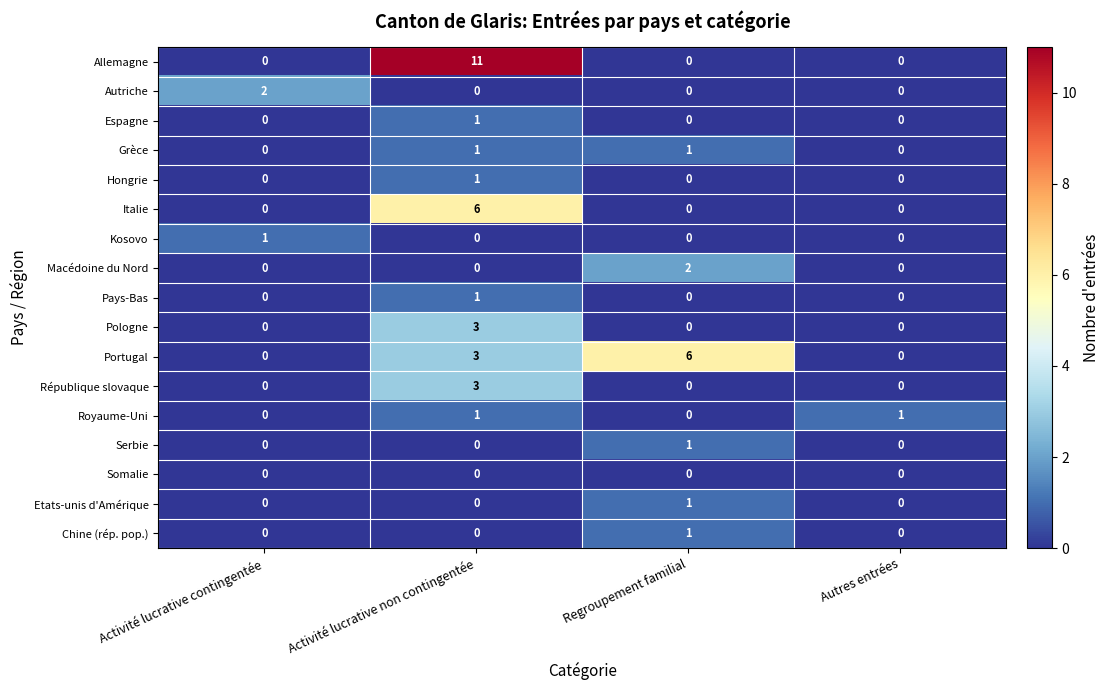

How many categories are shown in the chart?

4